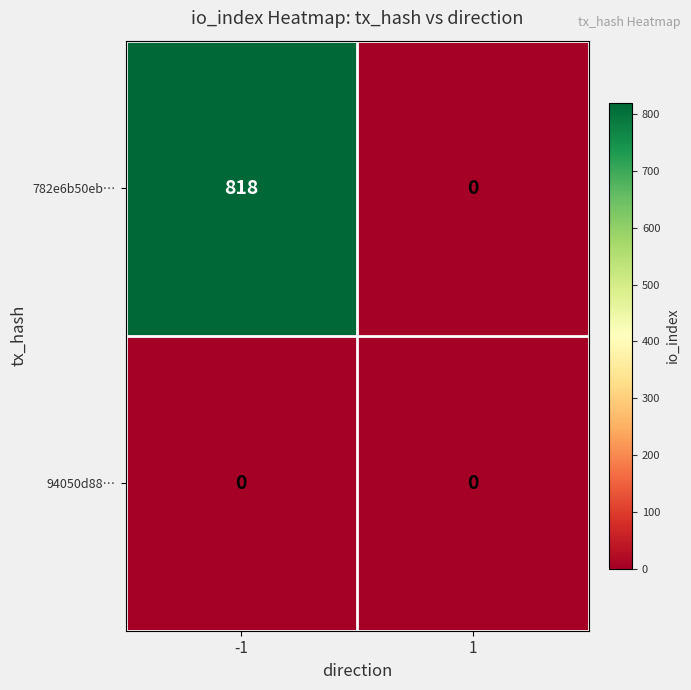

What is the difference between the highest and lowest values at -1?

818